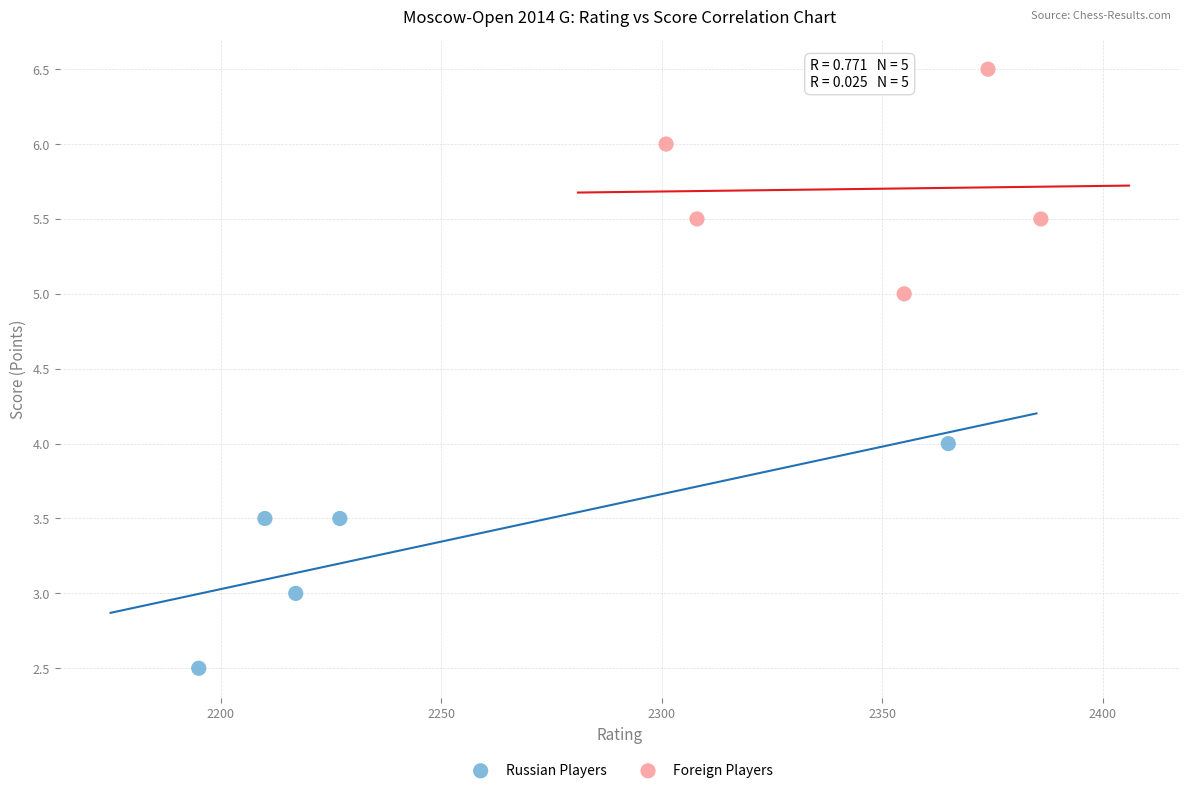

Which series contains the lowest Y value?

Russian Players